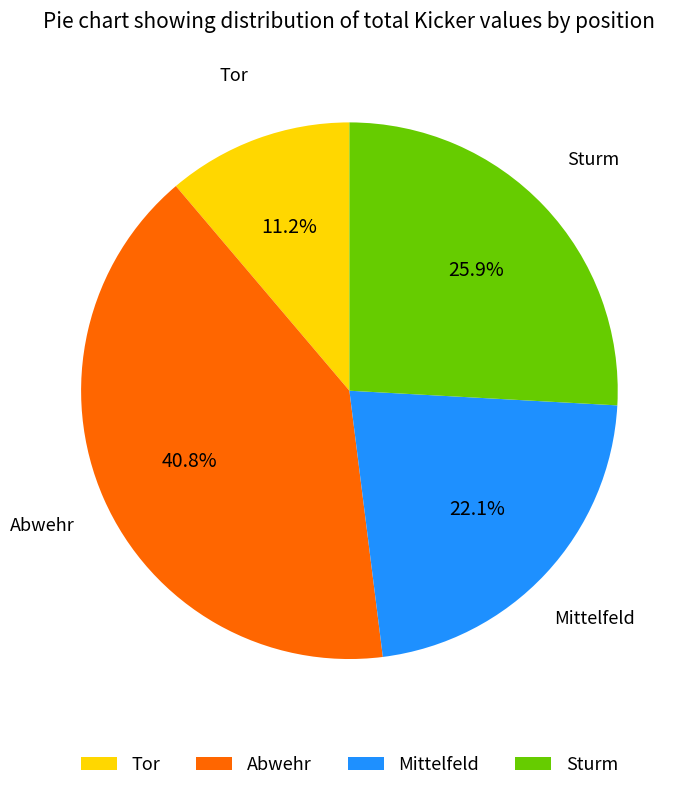

What percentage do Sturm and Tor together represent?

37.1%